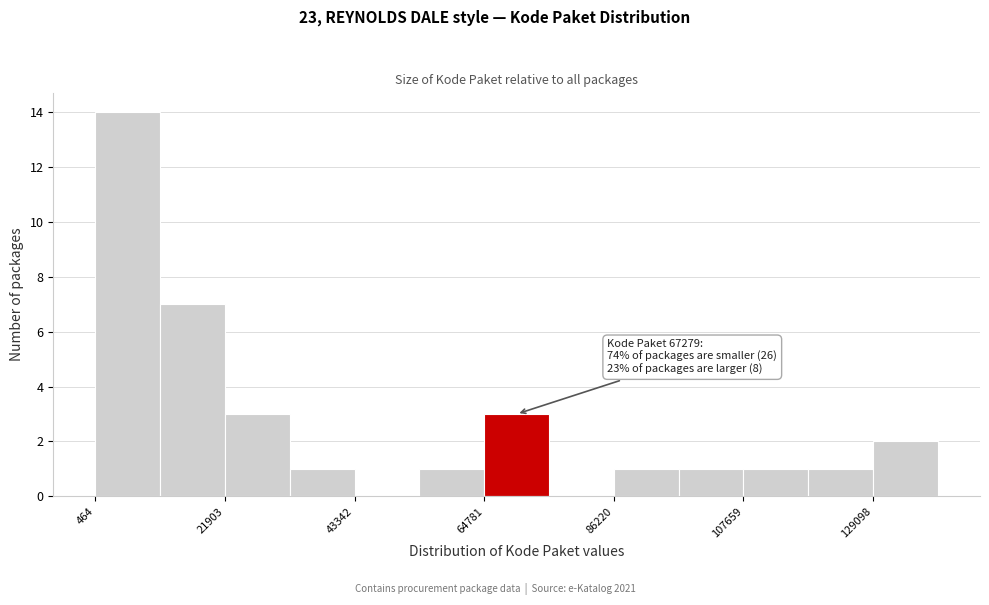

Around what value on the x-axis is the tallest bar? Give the approximate position of its centre, as read against the axis.

5000